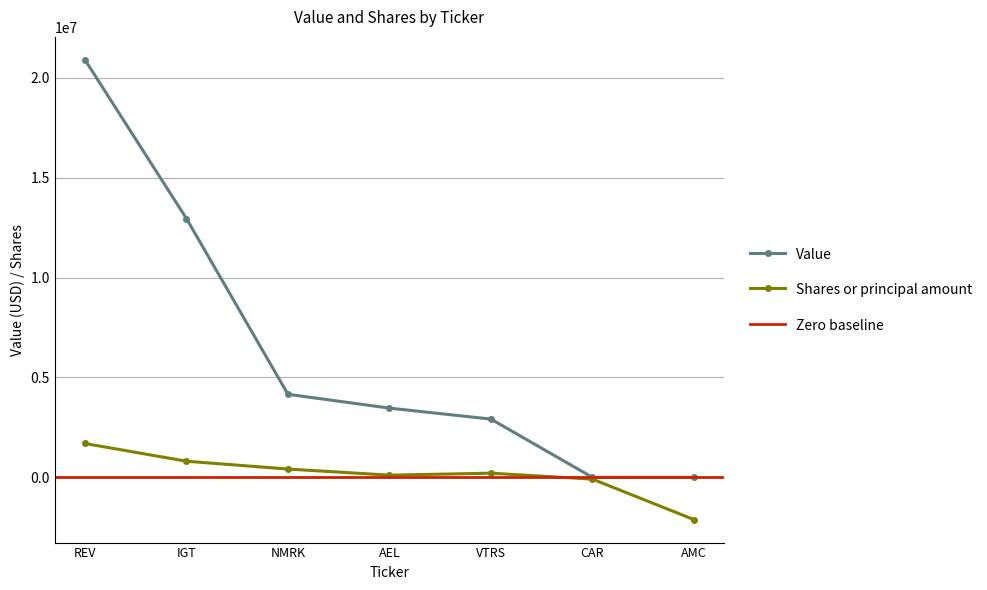

What is the total value across all series at NMRK?

4573592